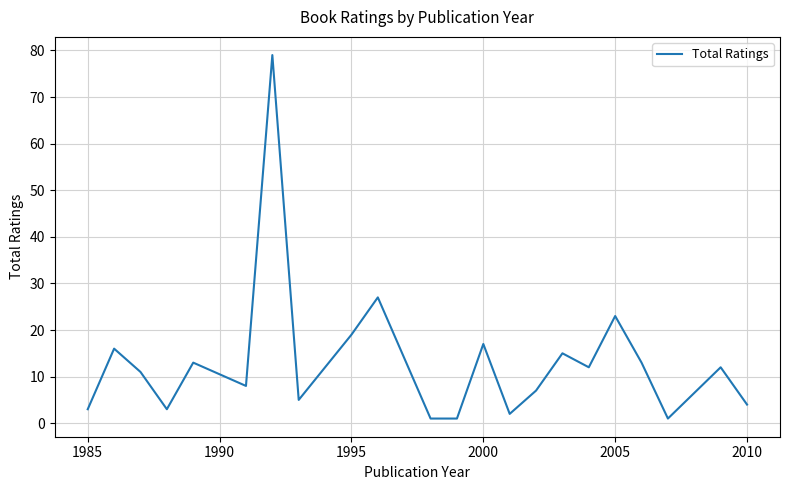

What is the difference between the maximum and minimum values?

78